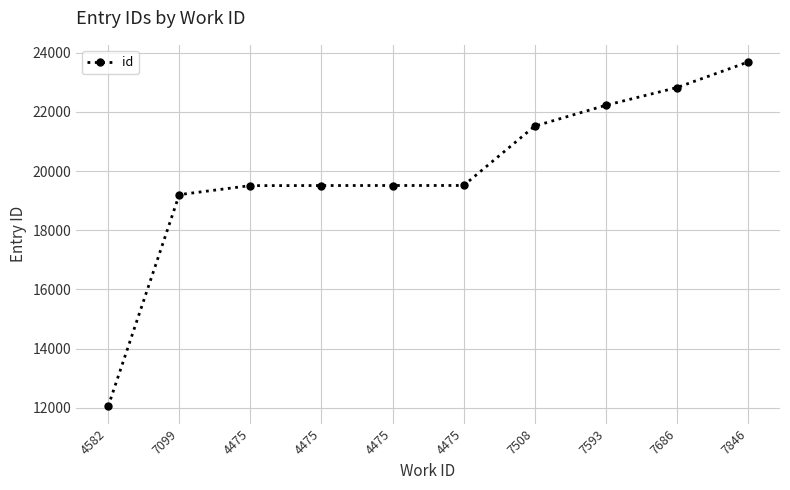

The chart shows a value of 22220 at 7593. True or false?

True